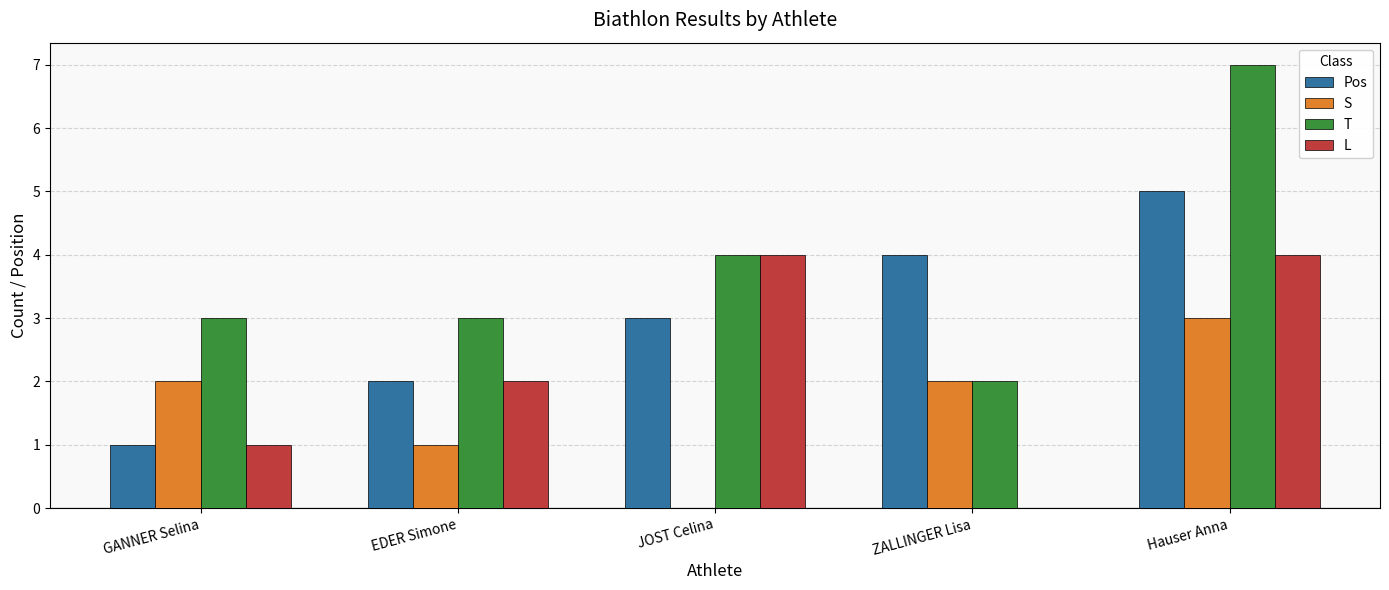

At which label does S reach its peak?

Hauser Anna